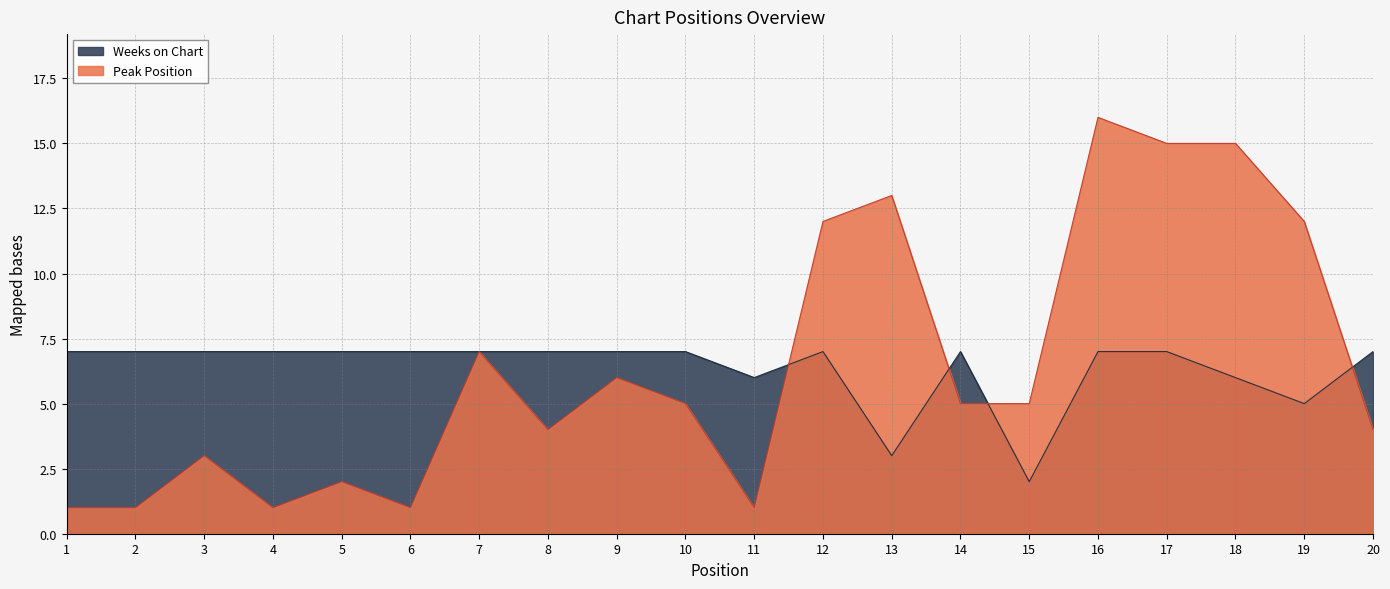

True or false: Peak Position and Weeks on Chart intersect in this chart.

True